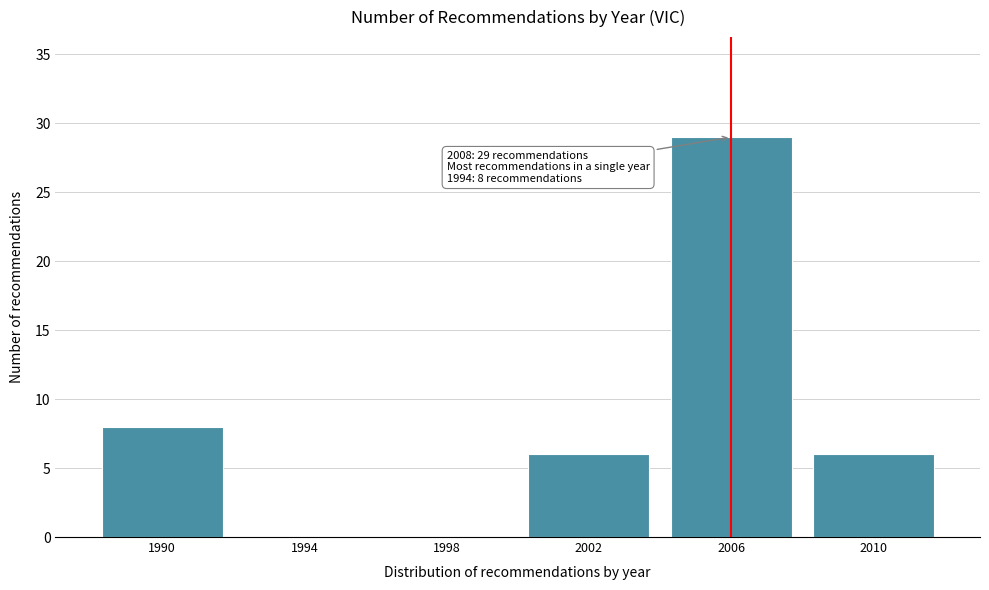

Reading left to right, extract all data points from this chart.

1990=8	1994=0	1998=0	2002=6	2006=29	2010=6